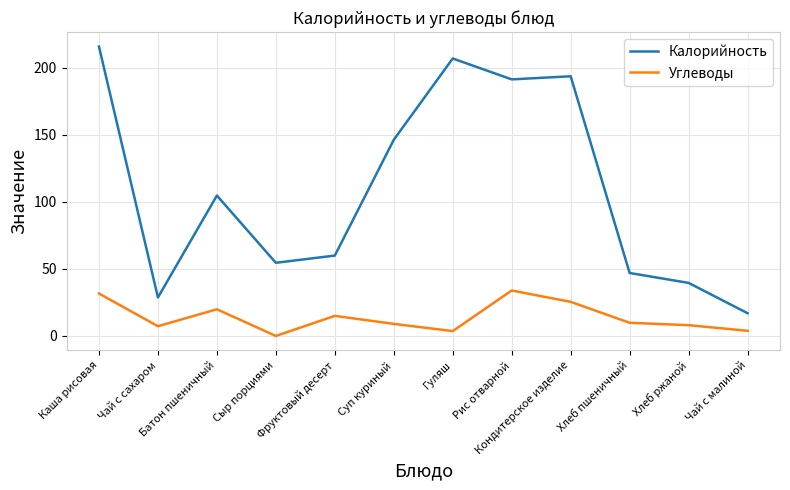

True or false: Углеводы and Калорийность cross at least once.

False